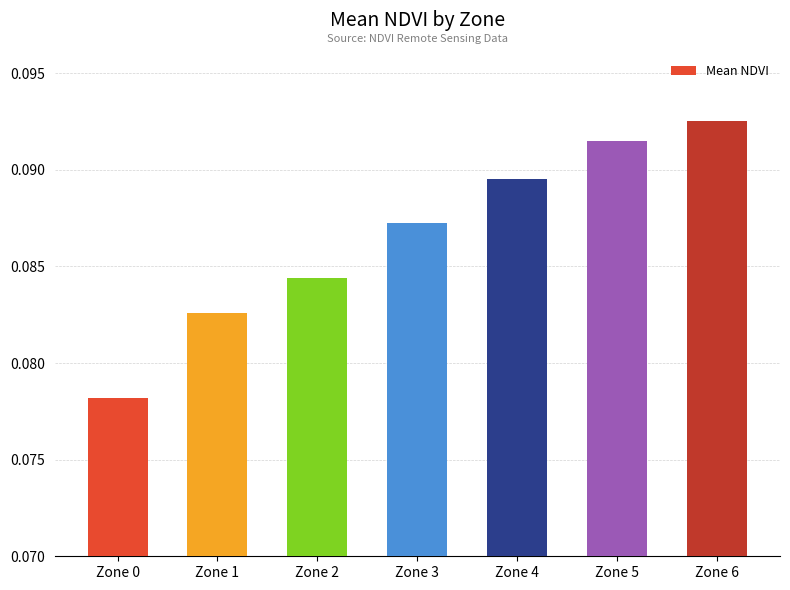

Where is the data nearest to the value 0?

Zone 0